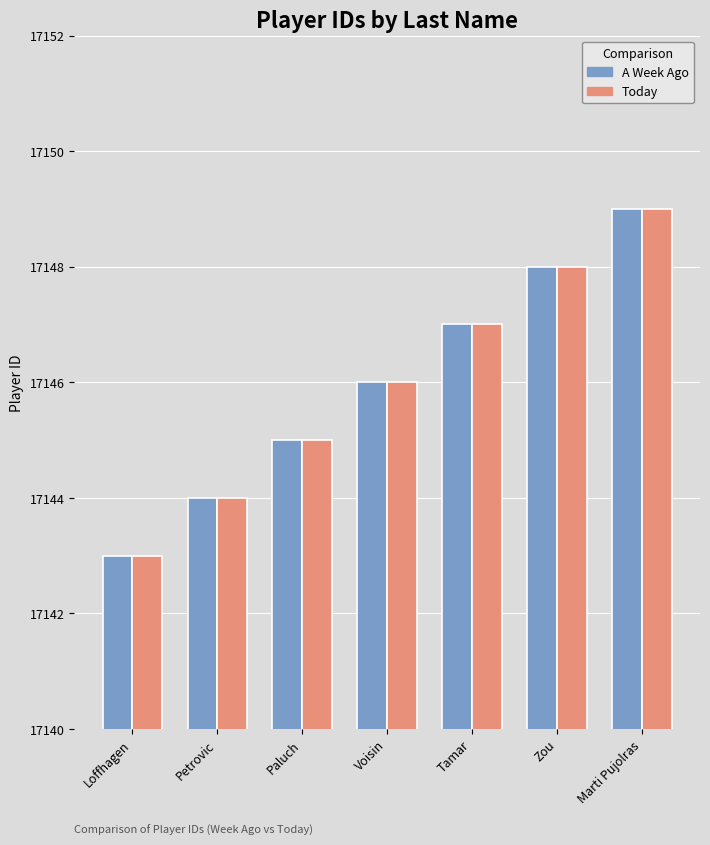

List the series in order of their peak value, highest first.

Player_ID_week_ago, Player_ID_today